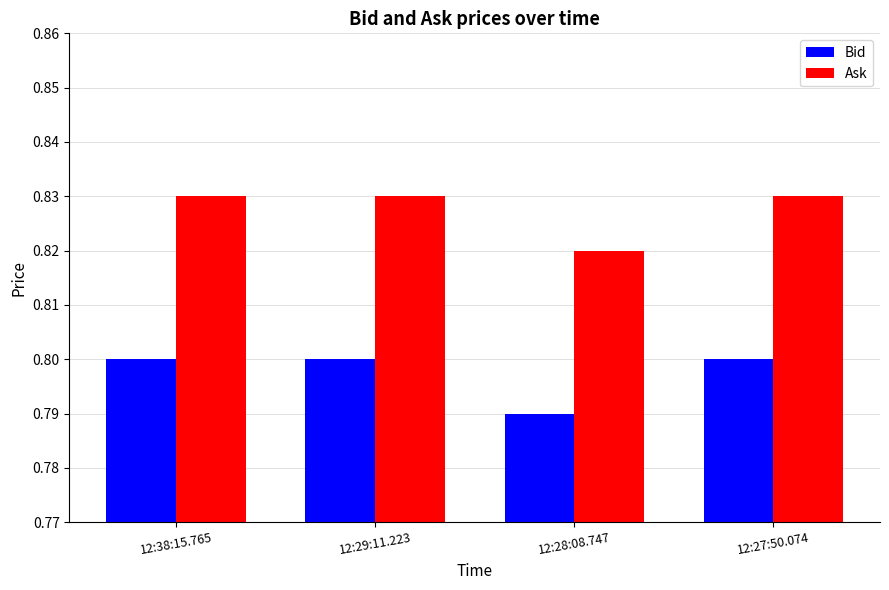

At which label is Bid closest to 0?

12:28:08.747